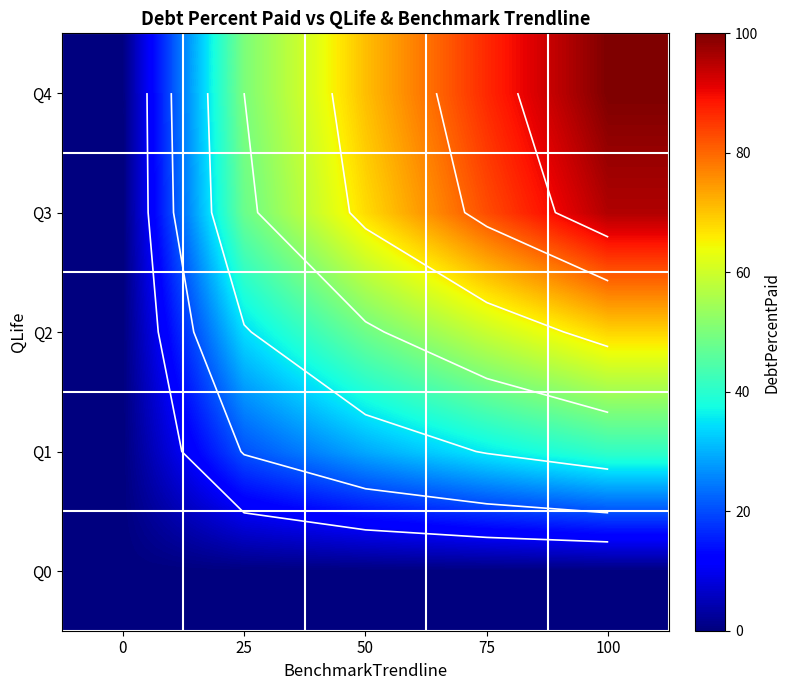

What is the difference between the Q2 values at 25 and 100?

34.2